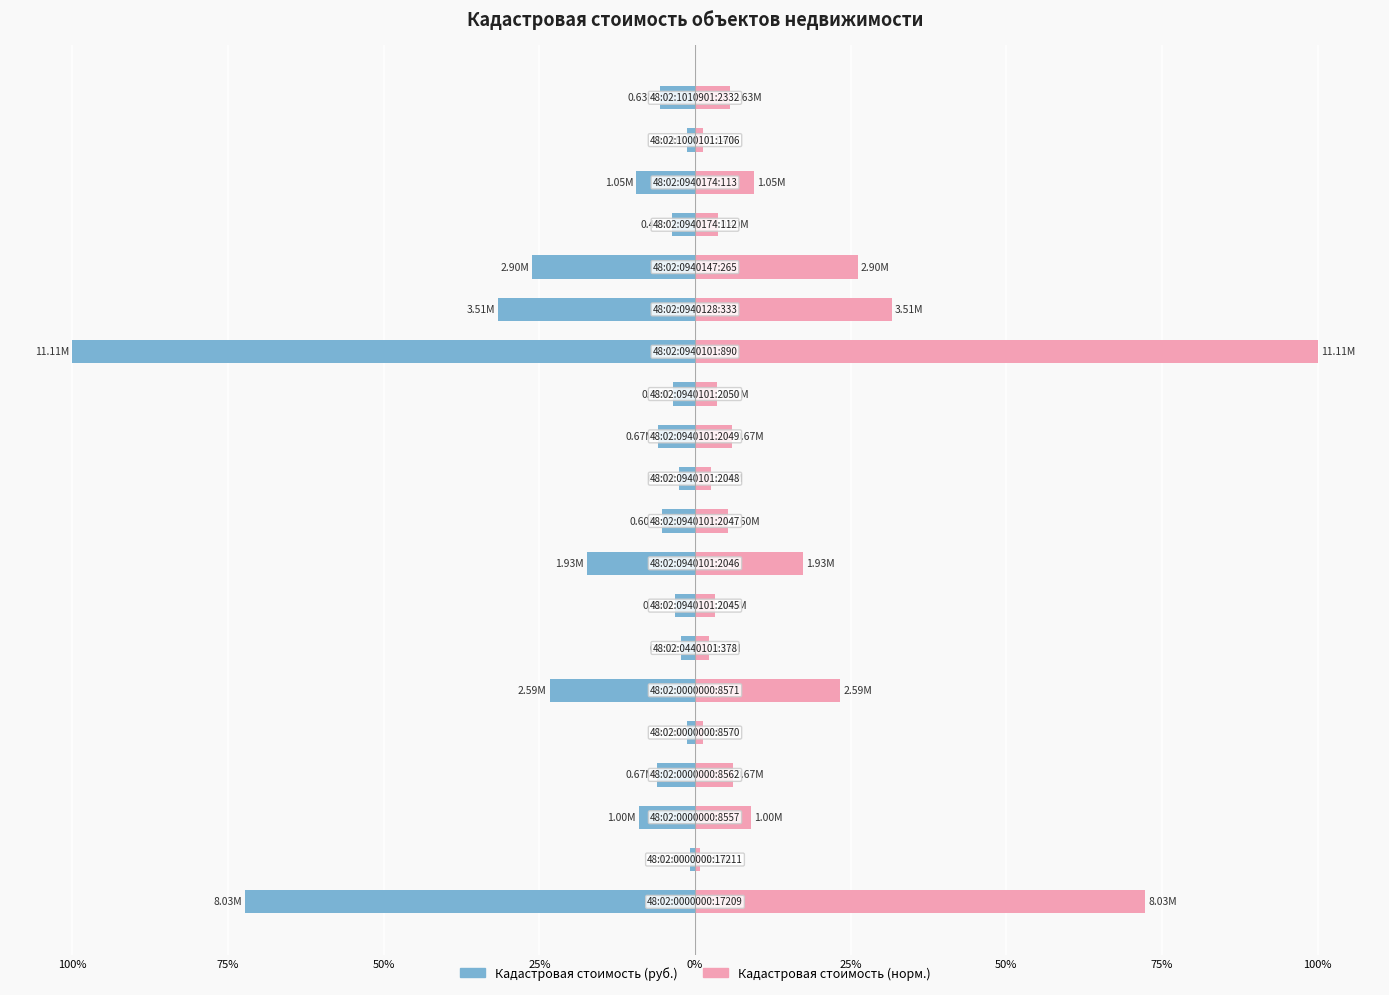

Reading left to right, list all the values displayed in this chart.

Кадастровая стоимость (руб.): -72.3	-0.9	-9.0	-6.1	-1.3	-23.3	-2.3	-3.3	-17.4	-5.4	-2.6	-6.0	-3.5	-100.0	-31.6	-26.1	-3.6	-9.4	-1.3	-5.7
Кадастровая стоимость (норм.): 72.3	0.9	9.0	6.1	1.3	23.3	2.3	3.3	17.4	5.4	2.6	6.0	3.5	100.0	31.6	26.1	3.6	9.4	1.3	5.7